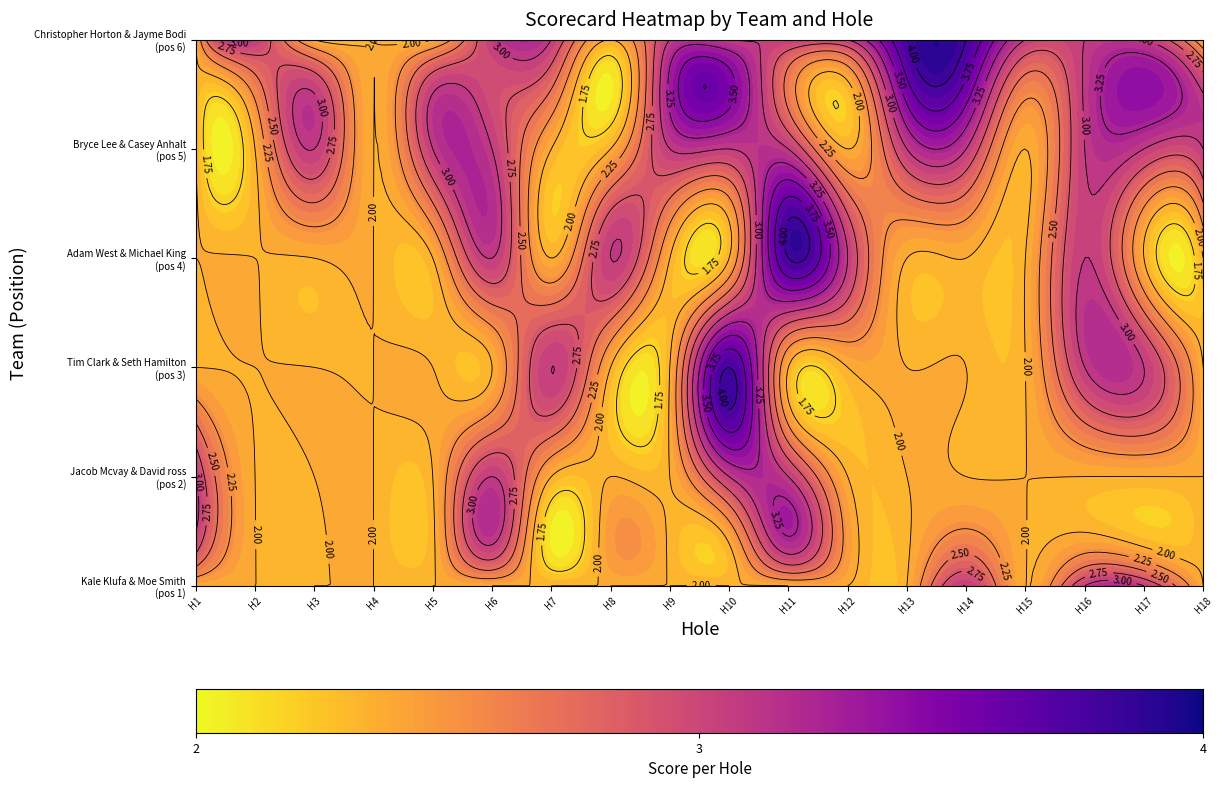

What is the total value across all series at hole_8?

13